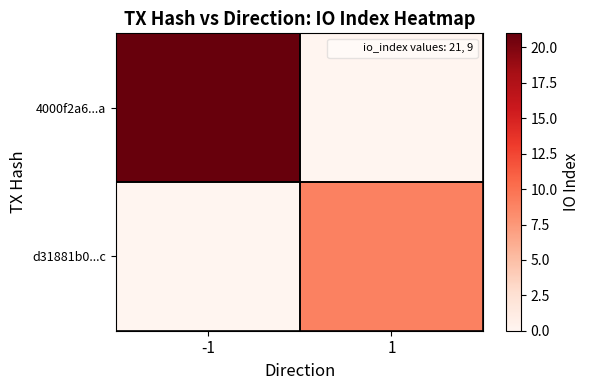

Which series has the widest spread of values?

4000f2a6...a